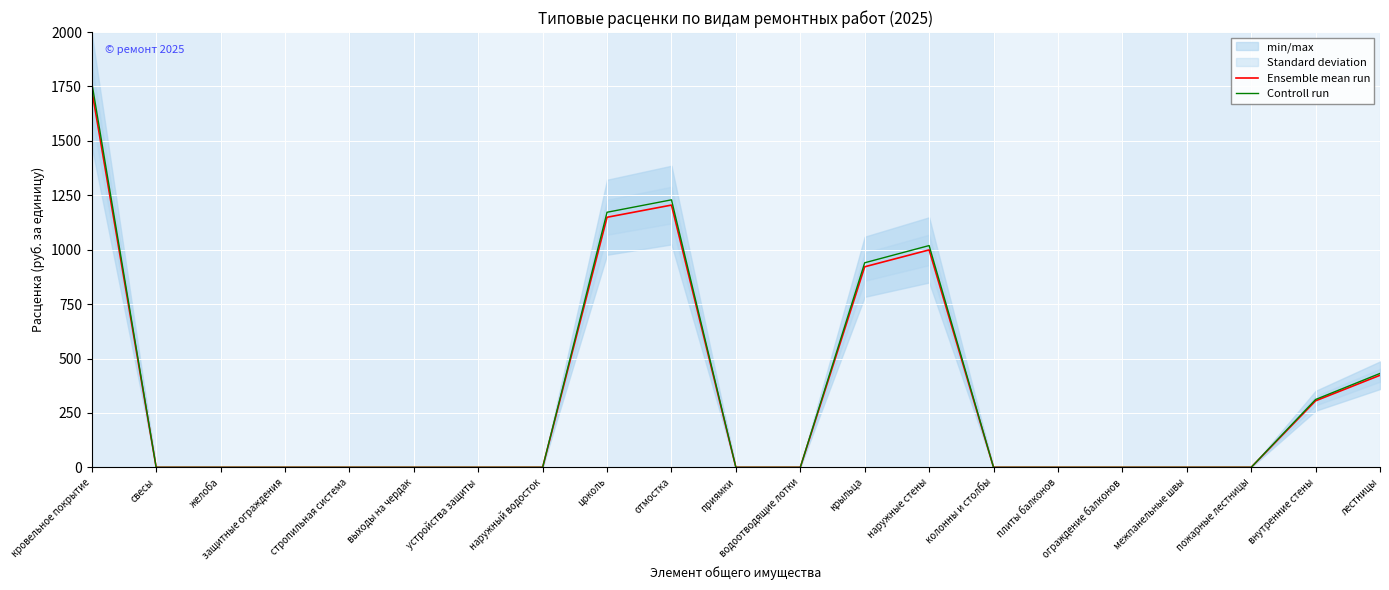

What is the highest value of the Ensemble mean run series?

1734.4